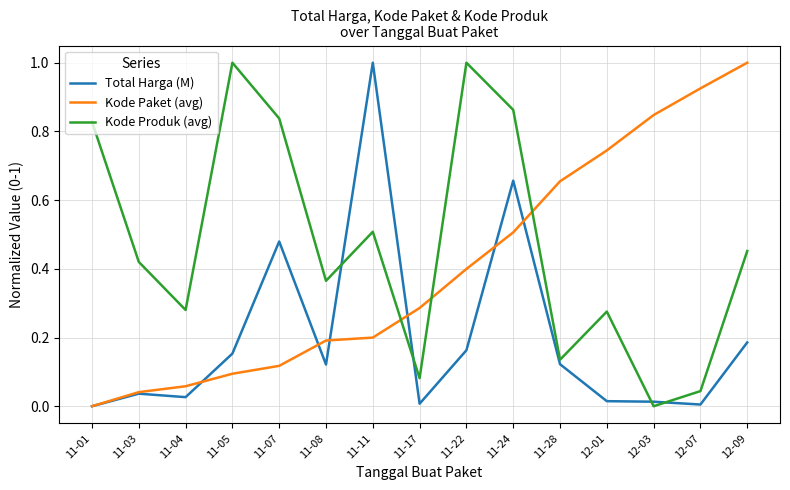

Is the value of Total Harga (M) at 11-24 greater than the value of Kode Produk (avg) at 11-11?

Yes